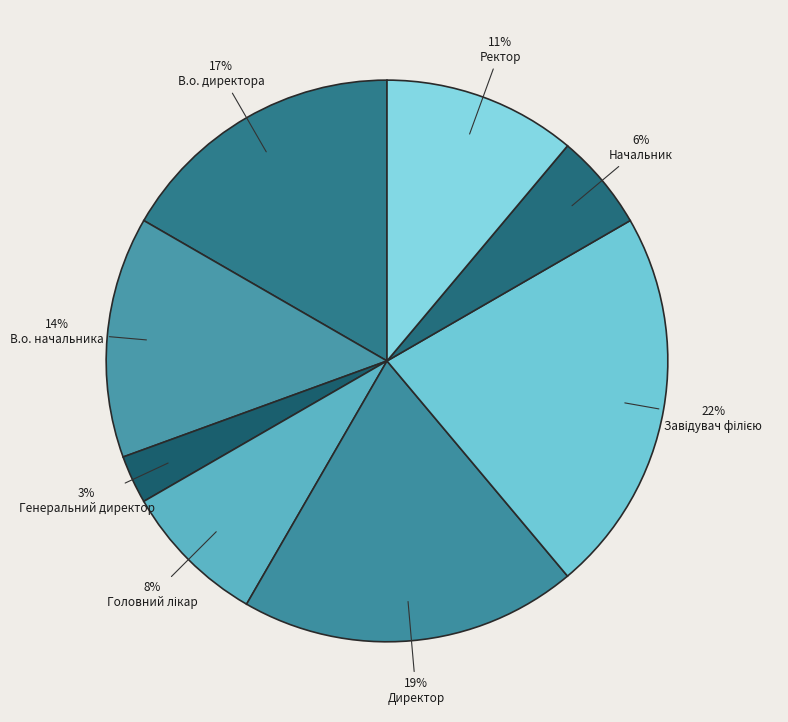

The Ректор slice represents 25% of the pie. True or false?

False